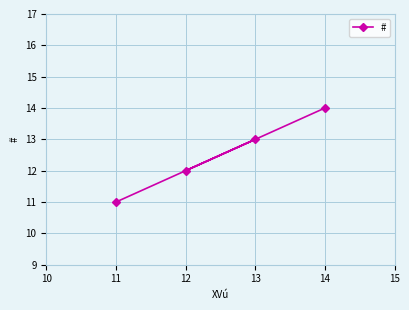

What is the ratio of the value at 12 to the value at 14?

0.9